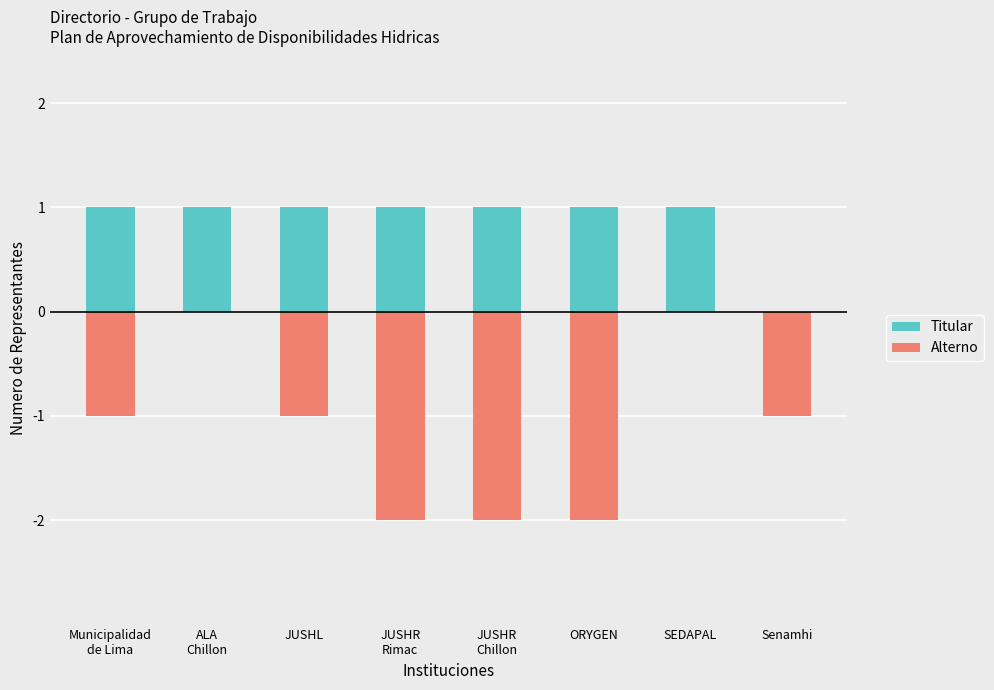

What is the spread (max minus min) of values at SEDAPAL?

1